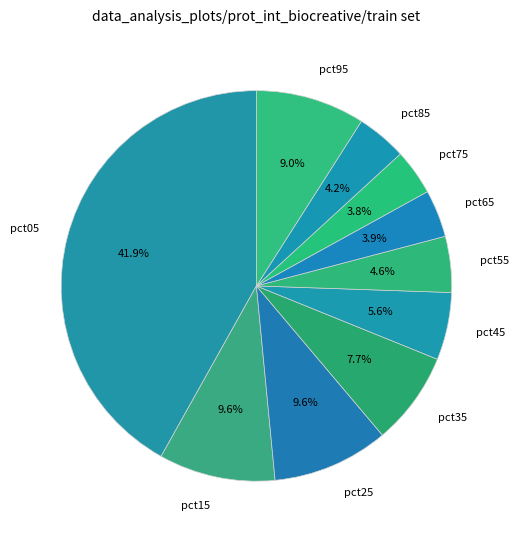

Count the number of slices in the pie.

10